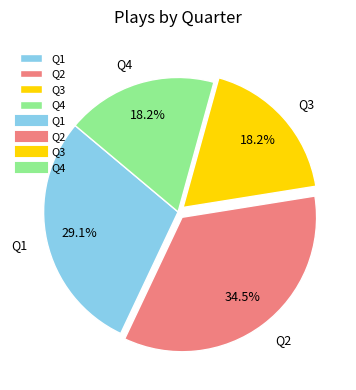

To the nearest percent, what portion does Q1 represent?

29%